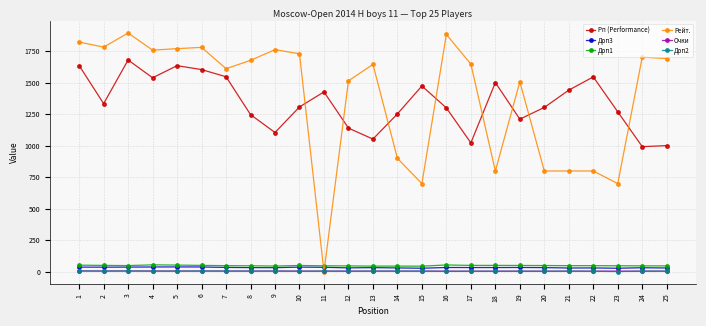

How many interior local peaks does the Рп (Performance) series have?

6